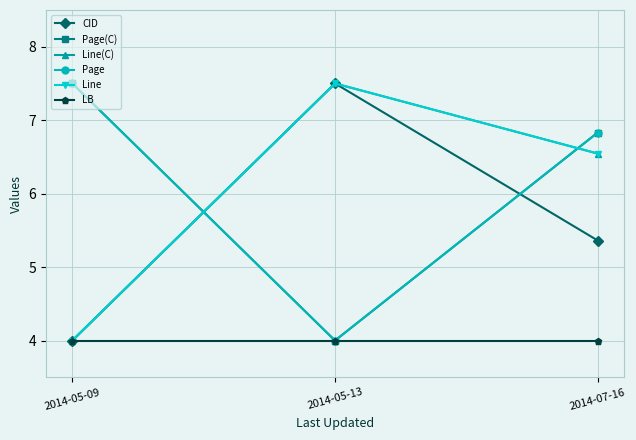

What position from the right is 2014-05-13?

2